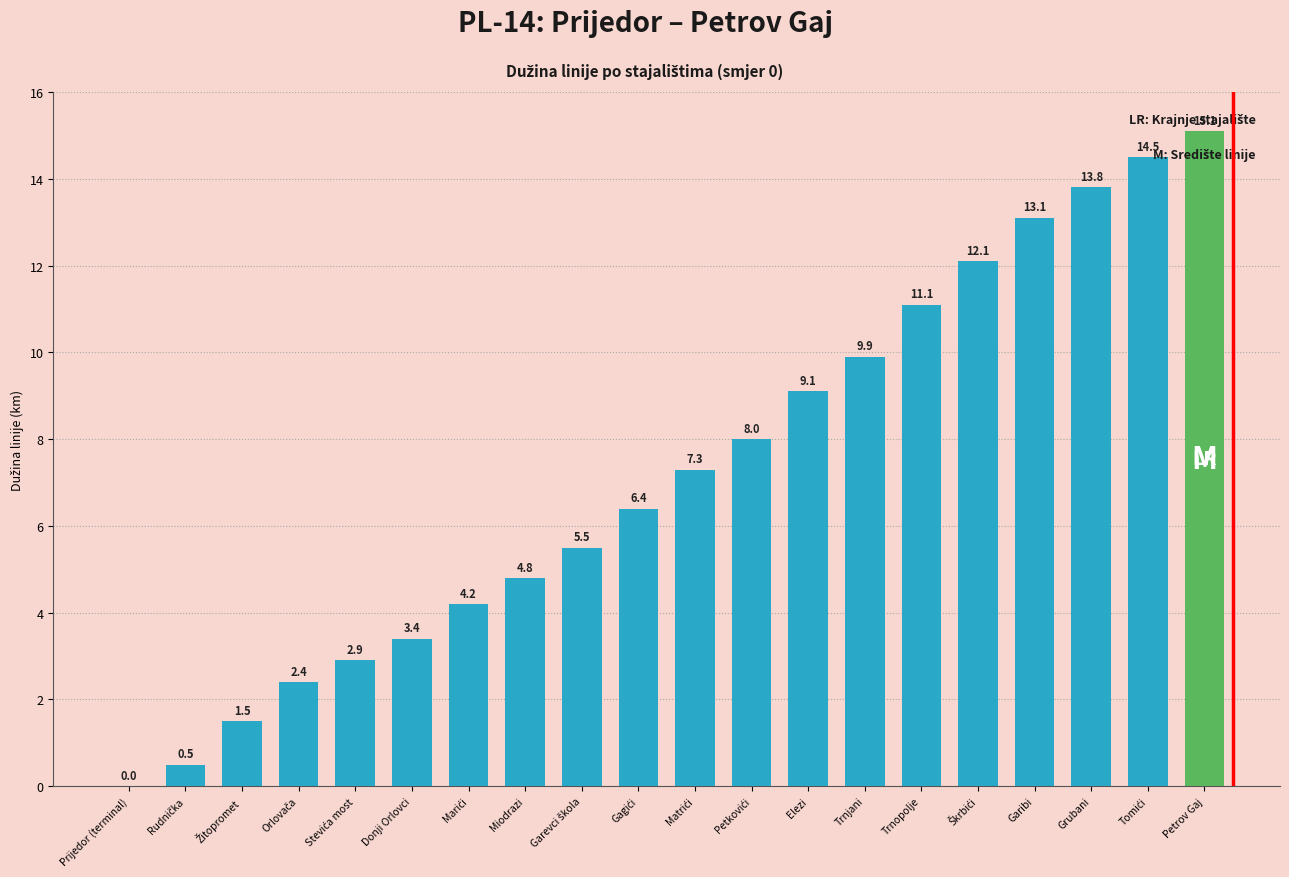

Are the bars horizontal?

No